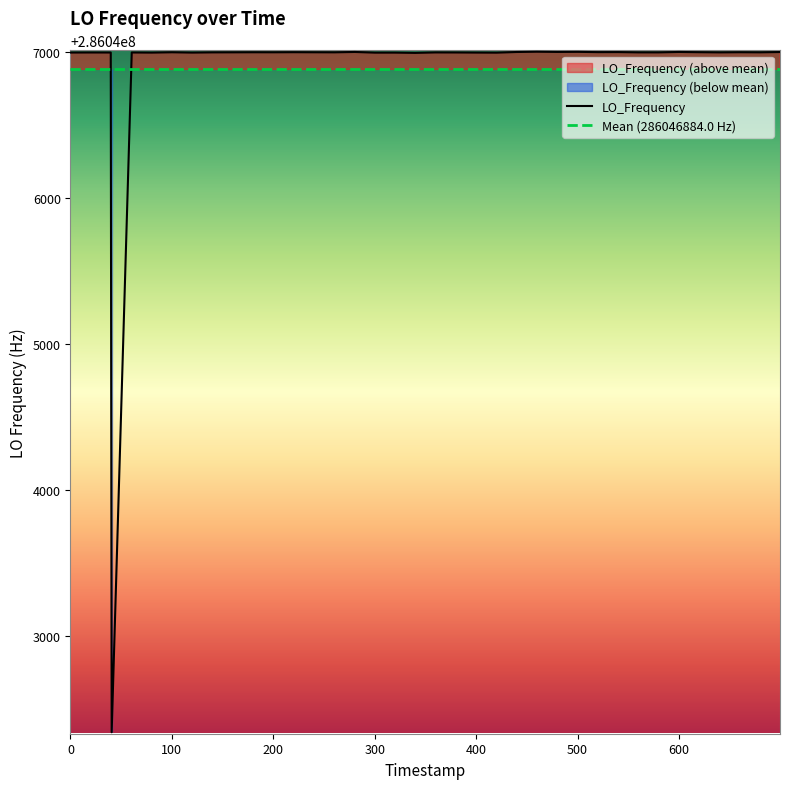

What is the highest value of the LO_Frequency series?

286047004.4